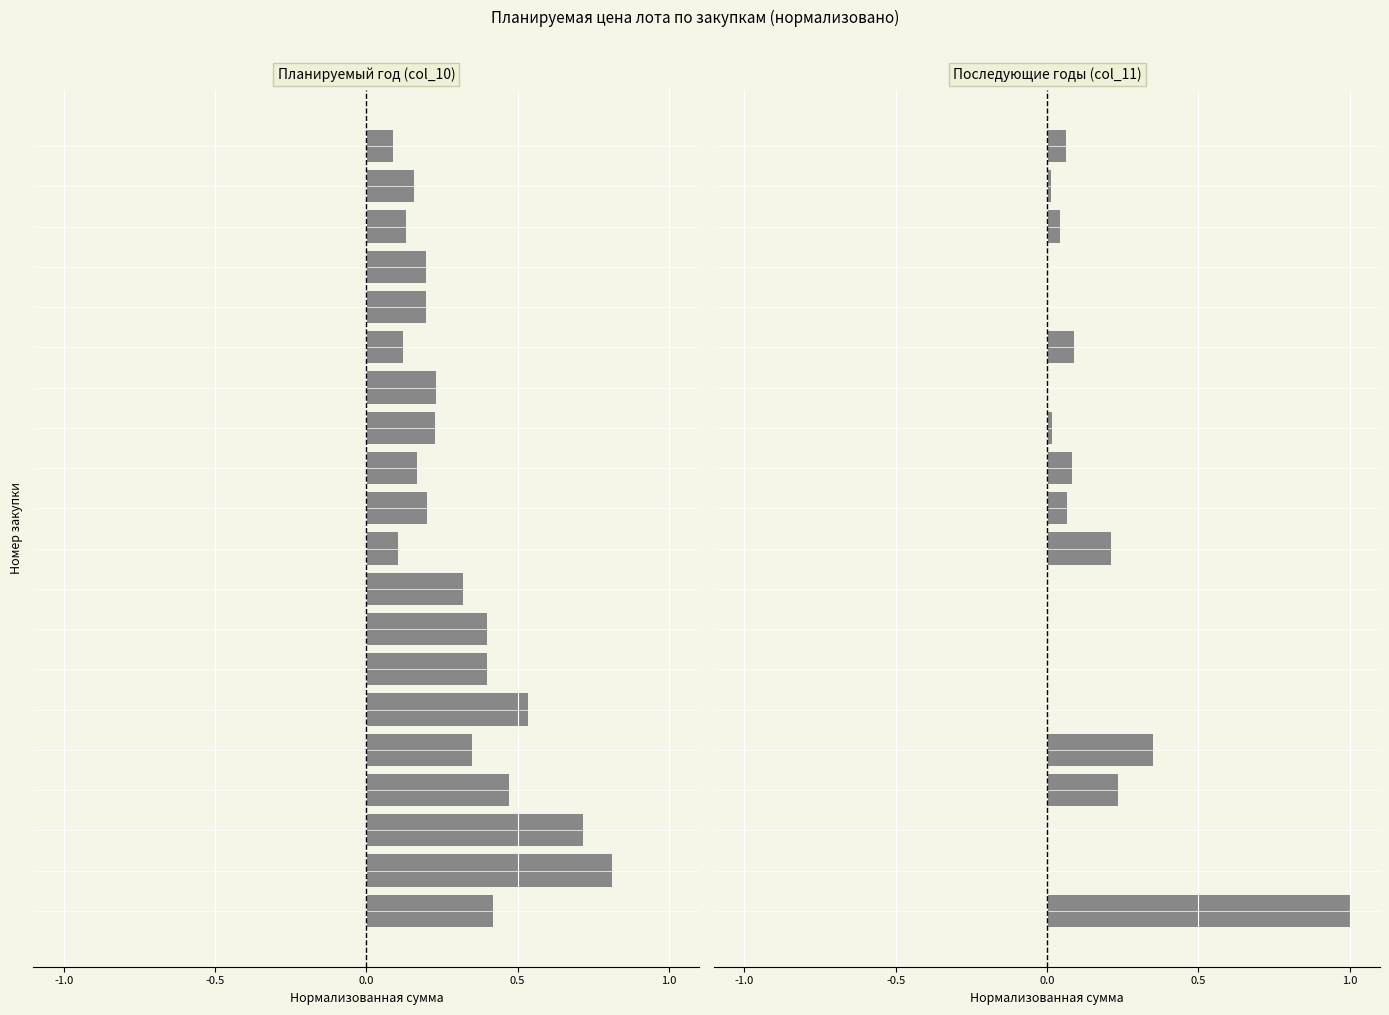

What is the difference between the maximum and second lowest values in the Последующие годы (col_11) series?

1.0